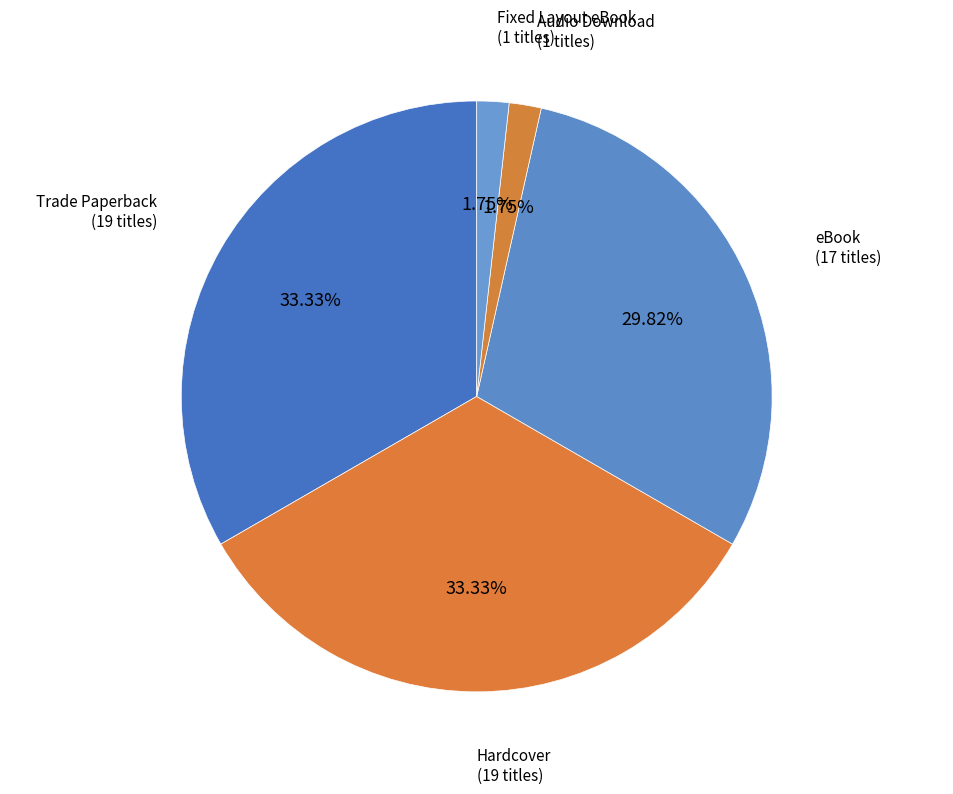

Is the sum of eBook and Hardcover greater than half?

Yes